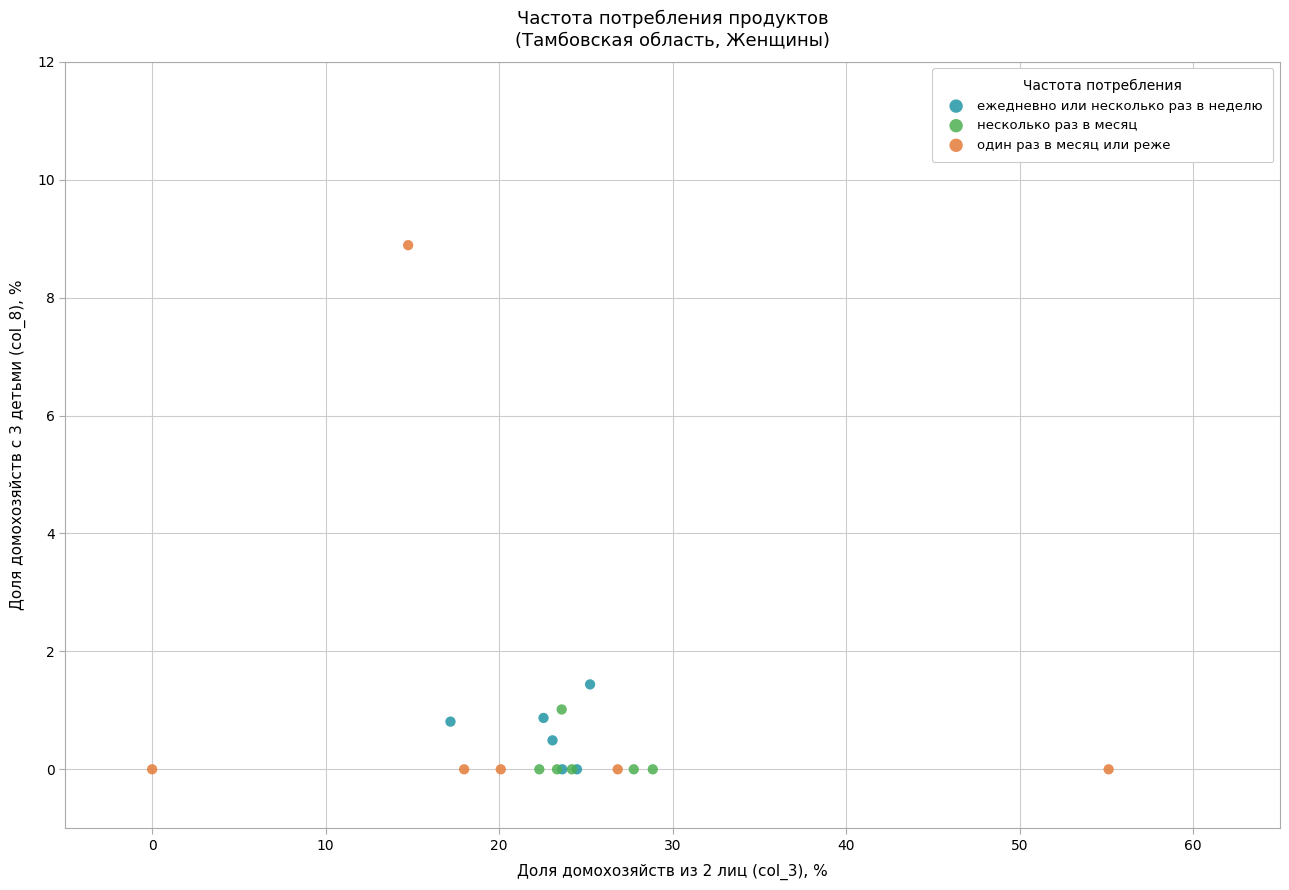

Which series reaches the maximum Y coordinate?

один раз в месяц или реже